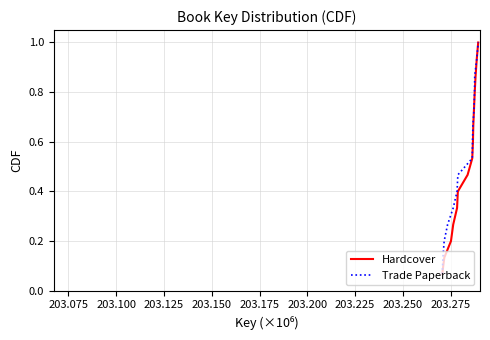

True or false: Trade Paperback has more than 1 interior local peaks.

False